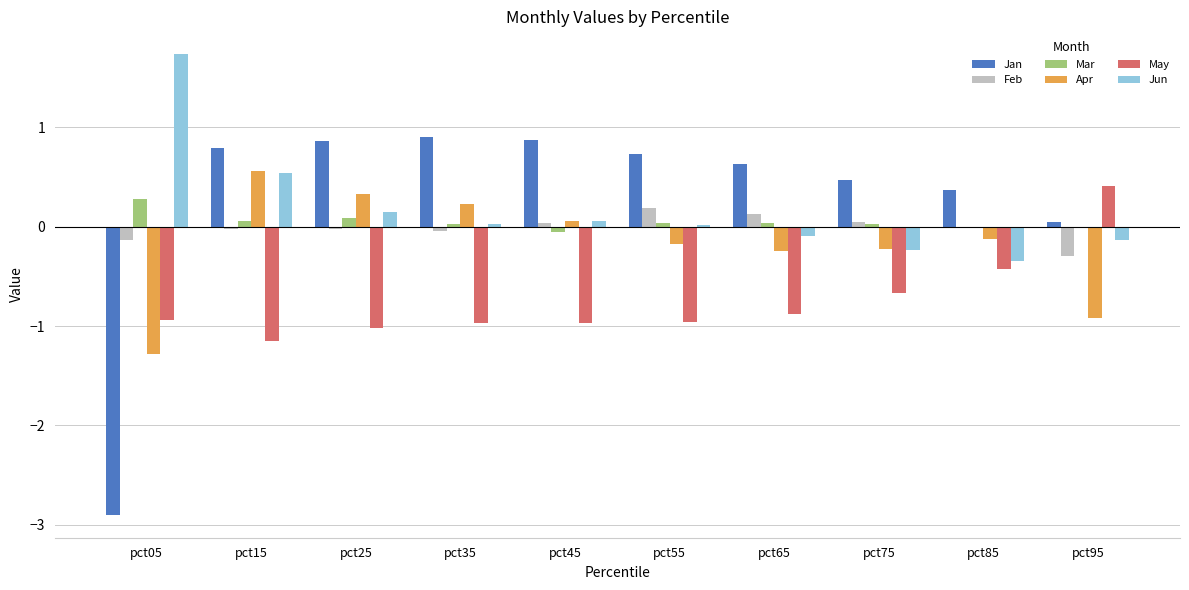

How many distinct data groups are displayed?

6